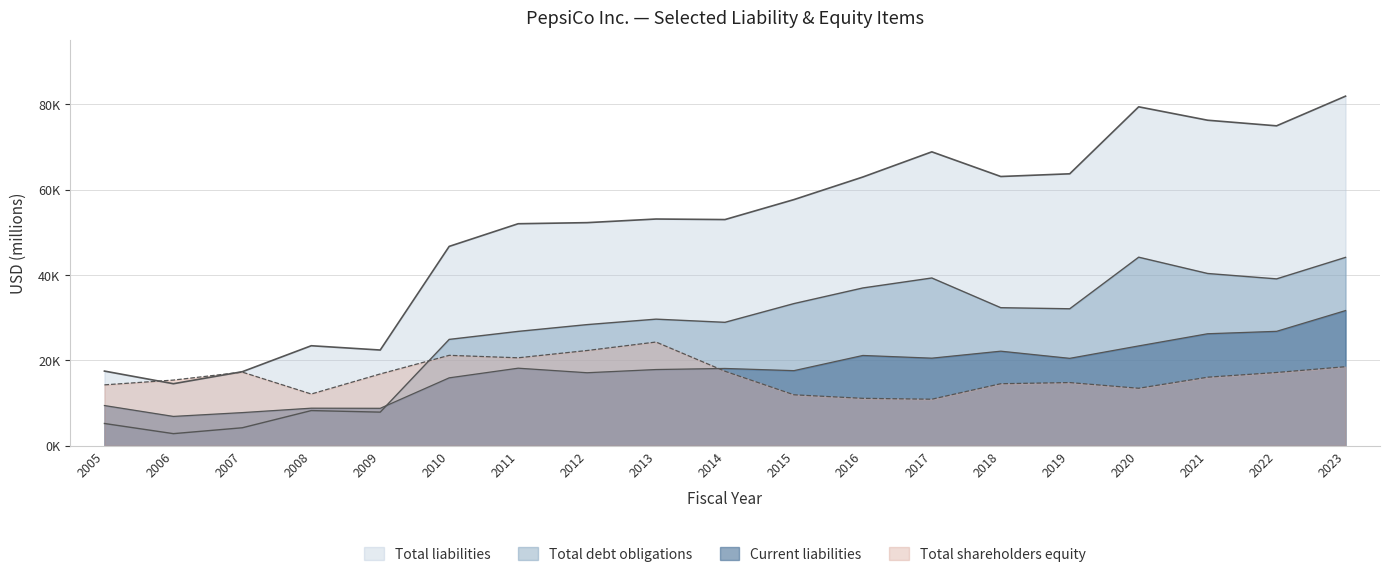

What are all the series names shown in the legend?

Current liabilities, Total liabilities, Total debt obligations, Total shareholders equity